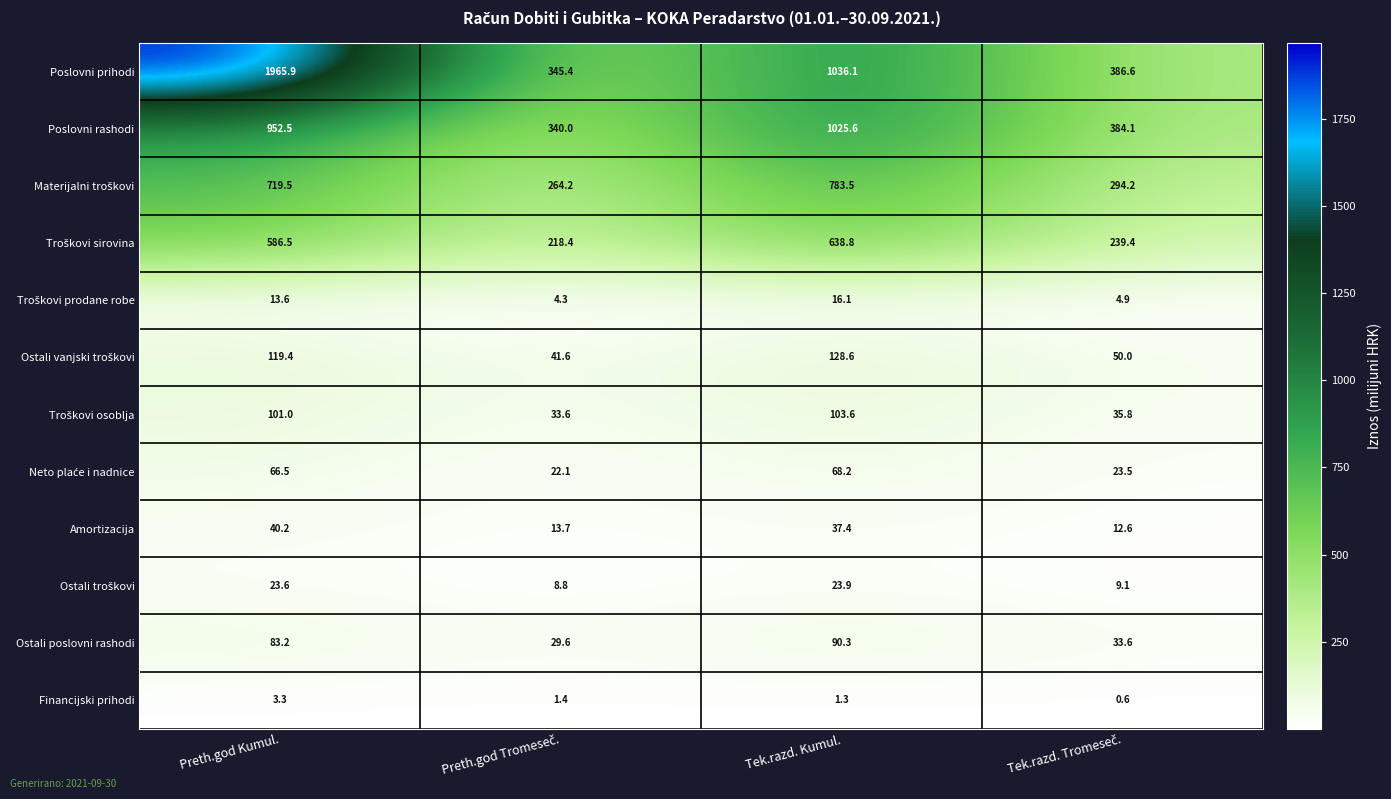

The value of Poslovni prihodi at Tek.razd. Kumul. is 1478.3. True or false?

False